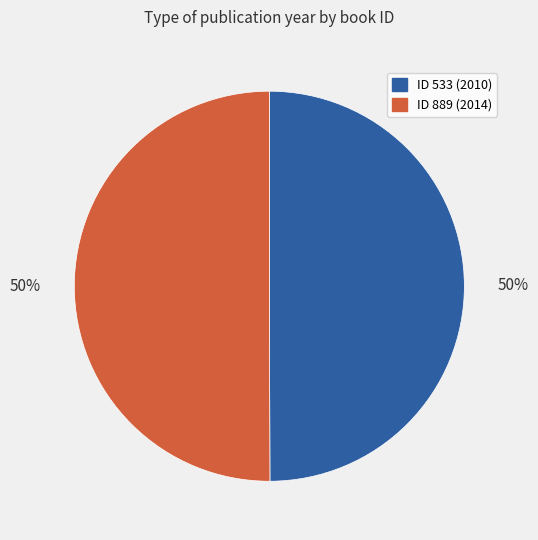

To the nearest percent, what is the average slice percentage?

50%